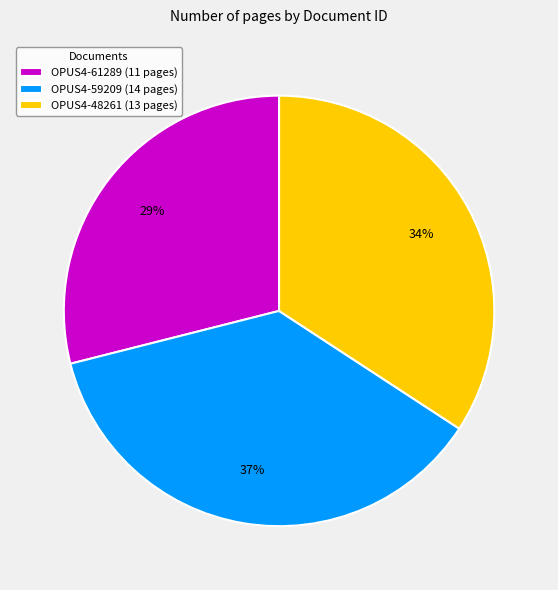

To the nearest percent, what portion does OPUS4-61289 represent?

29%